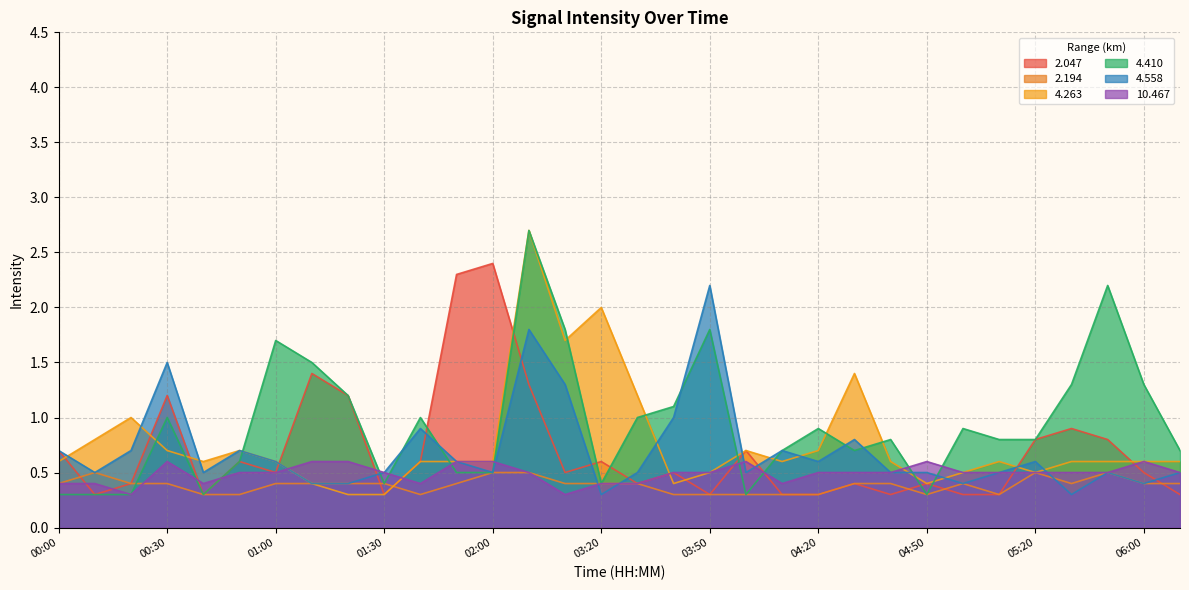

At how many categories does at least one series exceed 2?

5